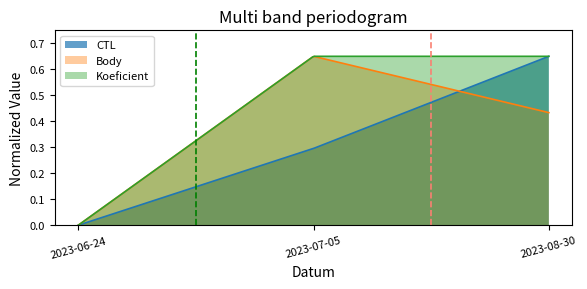

The dashed_green series shows 0 at 2023-06-24. True or false?

True